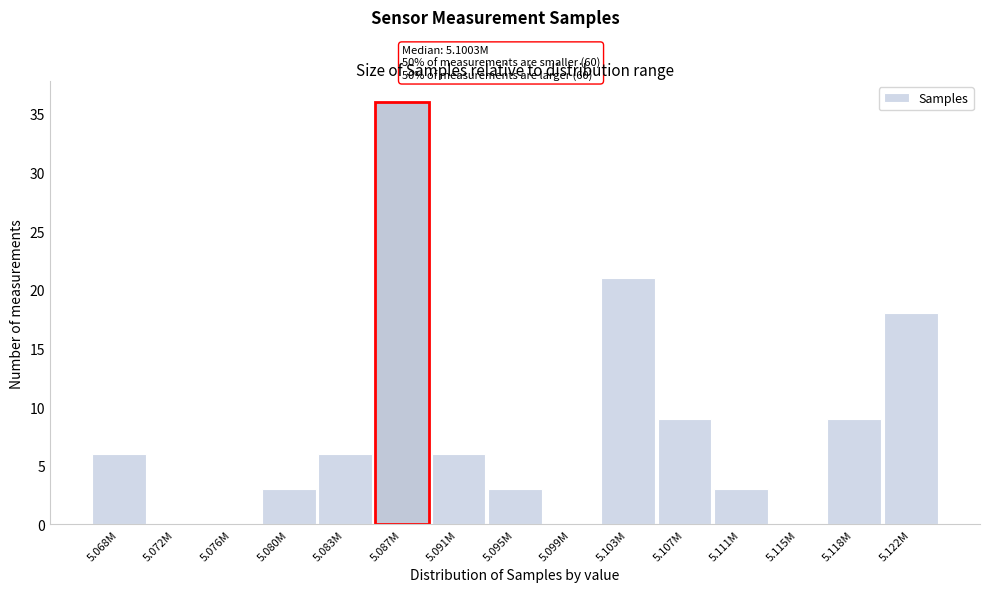

Reading left to right, transcribe all the data shown in this chart.

5.068M=6	5.072M=0	5.076M=0	5.080M=3	5.083M=6	5.087M=36	5.091M=6	5.095M=3	5.099M=0	5.103M=21	5.107M=9	5.111M=3	5.115M=0	5.118M=9	5.122M=18